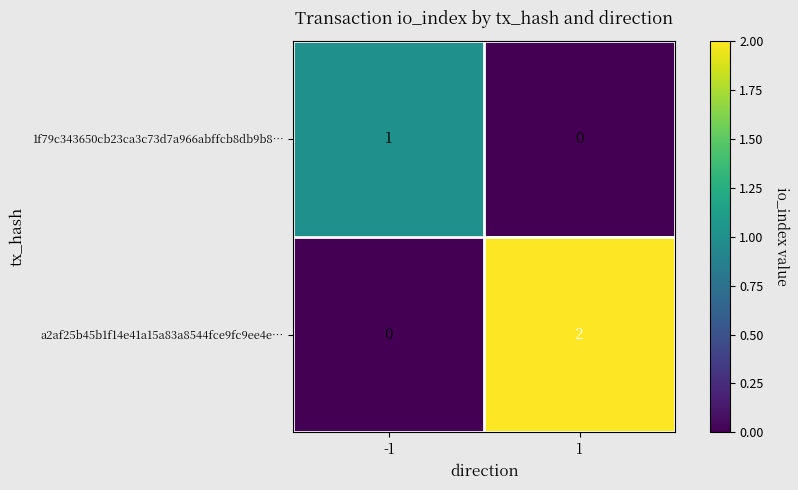

Rank the series by their average value, from highest to lowest.

a2af25b45b1f14e41a15a83a8544fce9fc9ee4e…, 1f79c343650cb23ca3c73d7a966abffcb8db9b8…